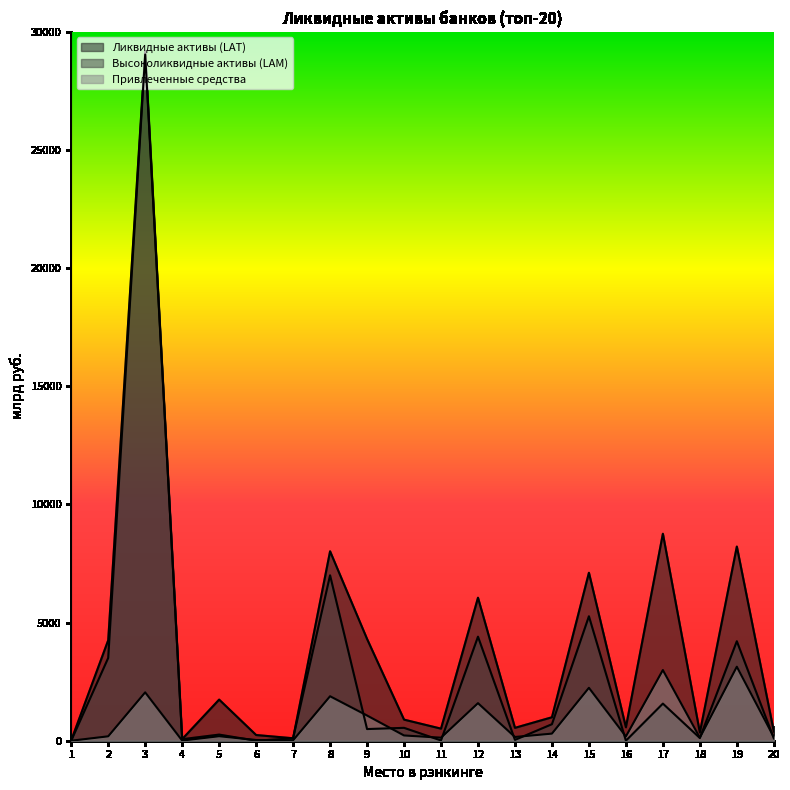

What is the difference between the maximum and minimum values in the Ликвидные активы (LAT) series?

29180.7